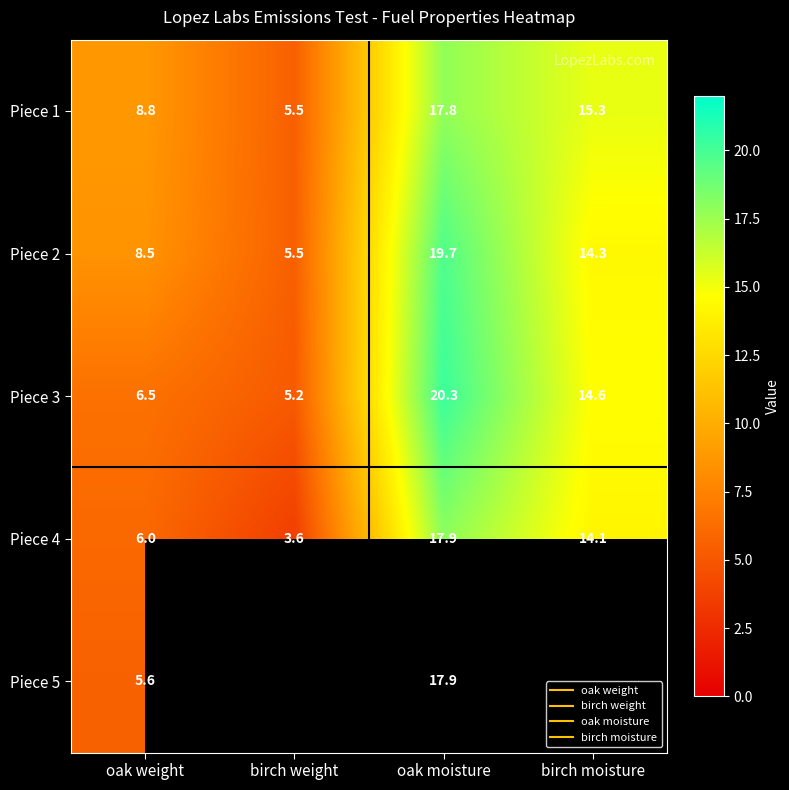

What is the maximum value shown in the chart?

20.3